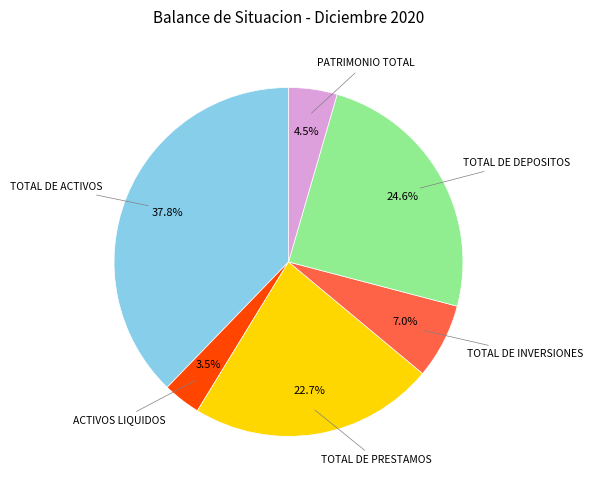

Does any single category account for the majority?

No